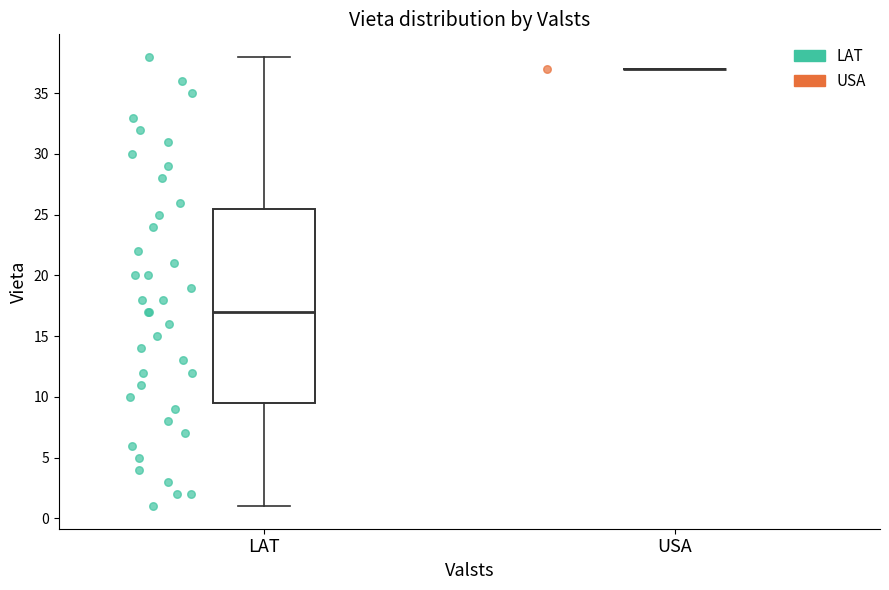

Reading left to right, read every box against the y-axis: the position of its median line, the range the box covers, and the ends of its whiskers. The values are not printed on the chart, so give them approximately, as read against the axis.

LAT: median 17.0, box 9.5 to 25.5, whiskers 1.0 to 38.0
USA: box collapsed to a line at 37.0, whiskers 37.0 to 37.0